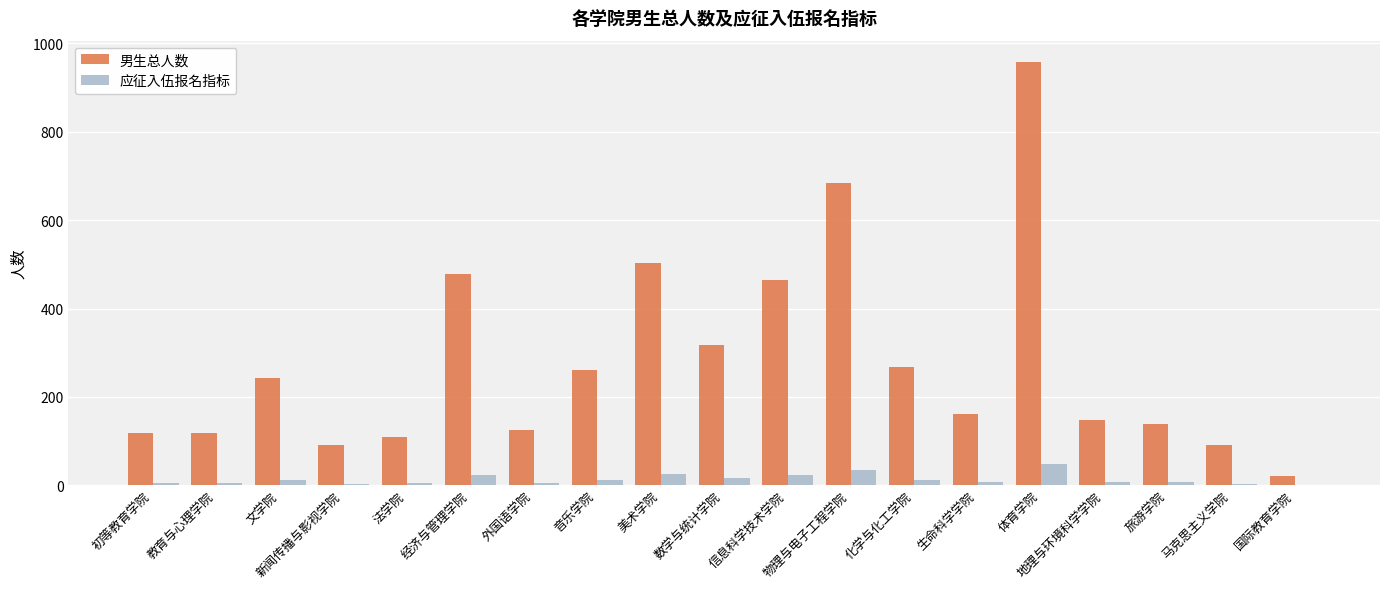

What is the sum of all 男生总人数 values?

5302